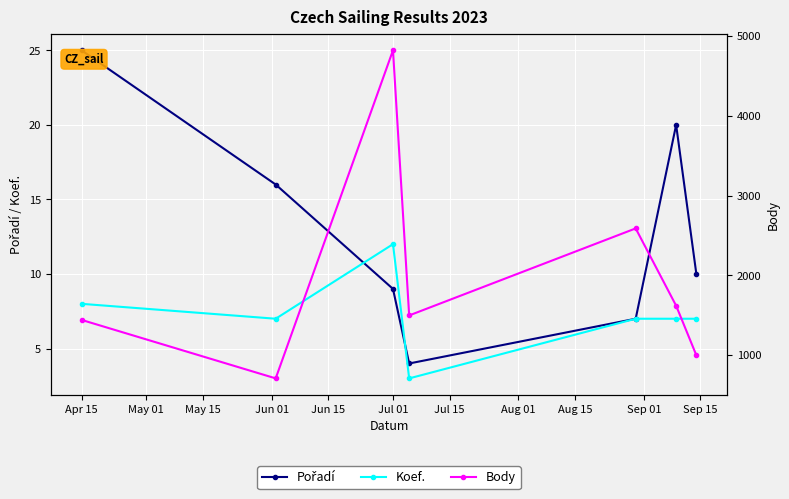

Which category has the highest value in the Koef. series?

Jul 01